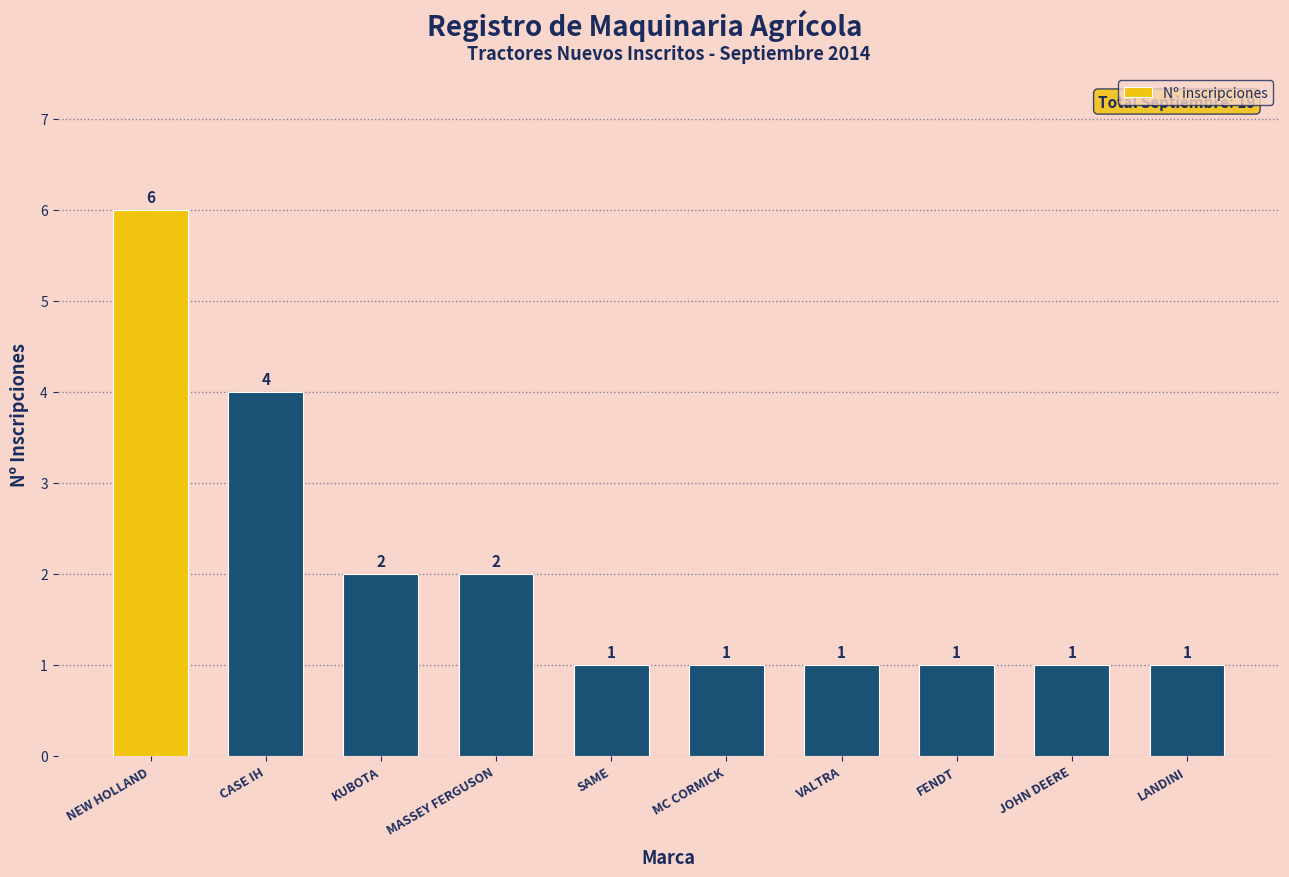

What value does the data have at FENDT?

1